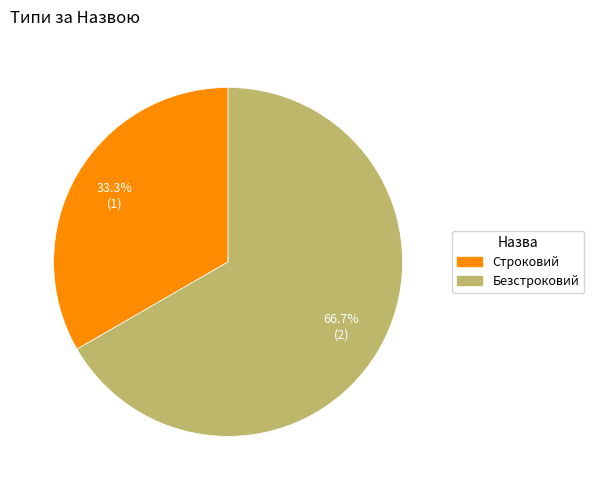

Which has a higher value, Безстроковий or Строковий?

Безстроковий